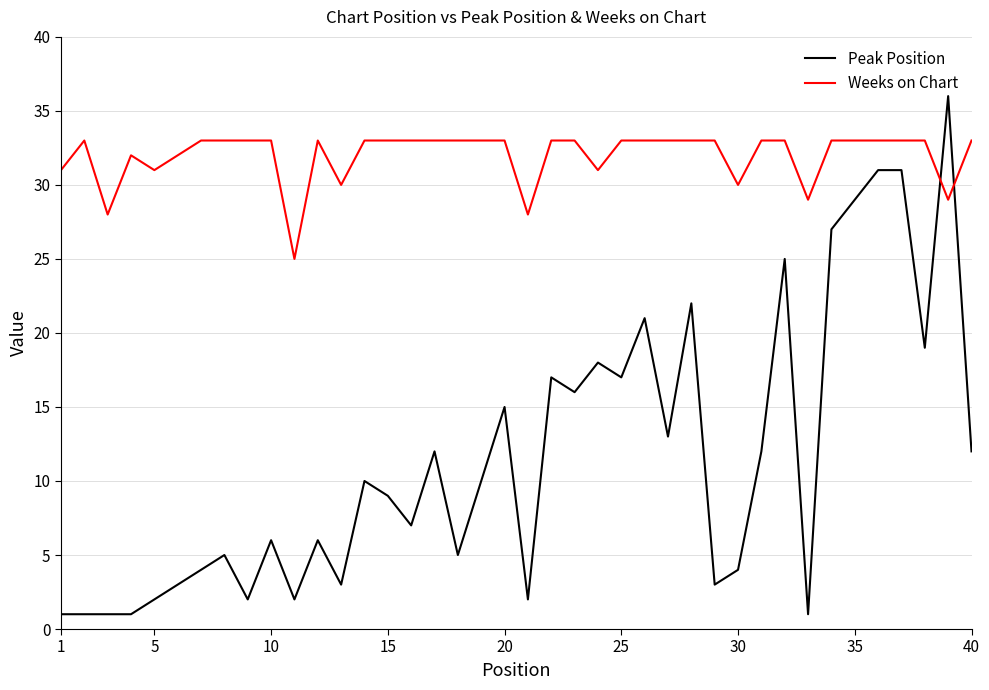

List the series in order of their peak value, lowest first.

Weeks on Chart, Peak Position